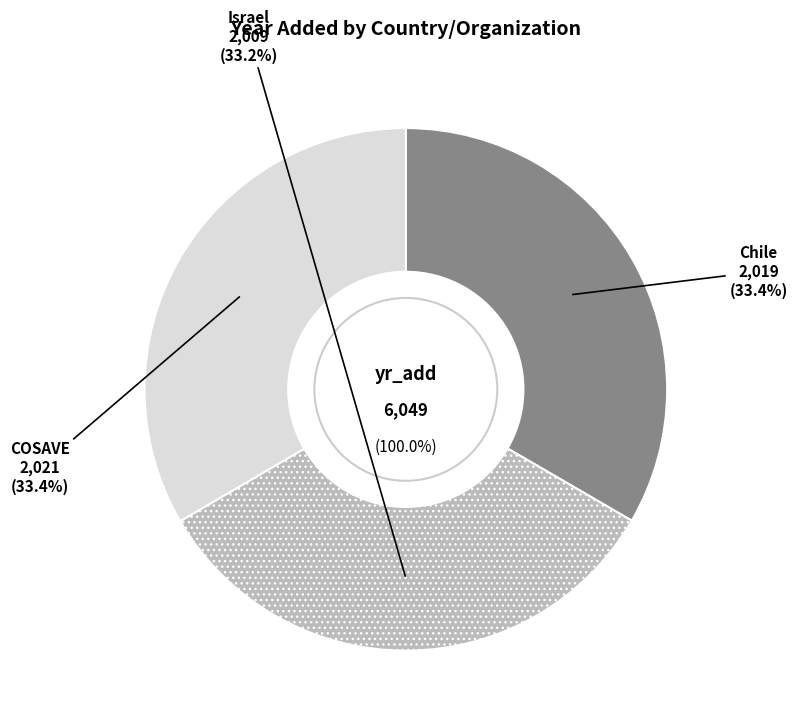

What percentage is NOT represented by COSAVE?

66.6%